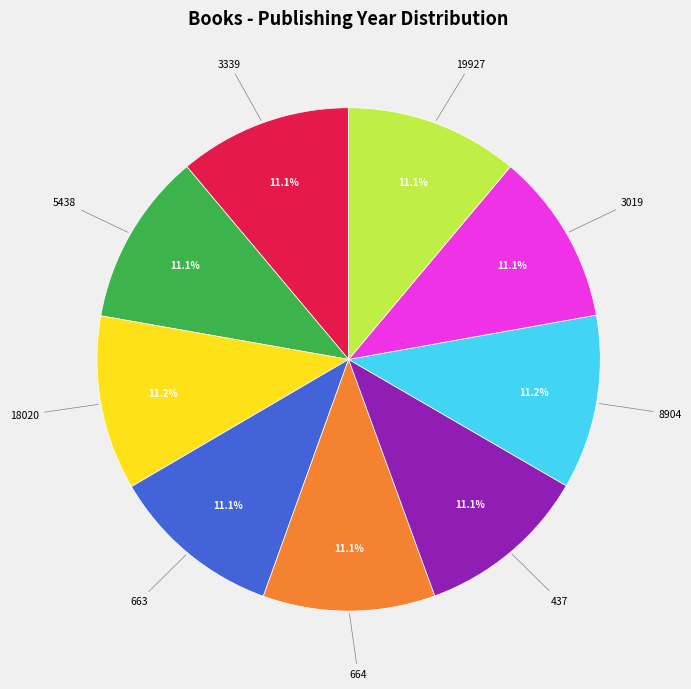

Does any single category account for the majority?

No